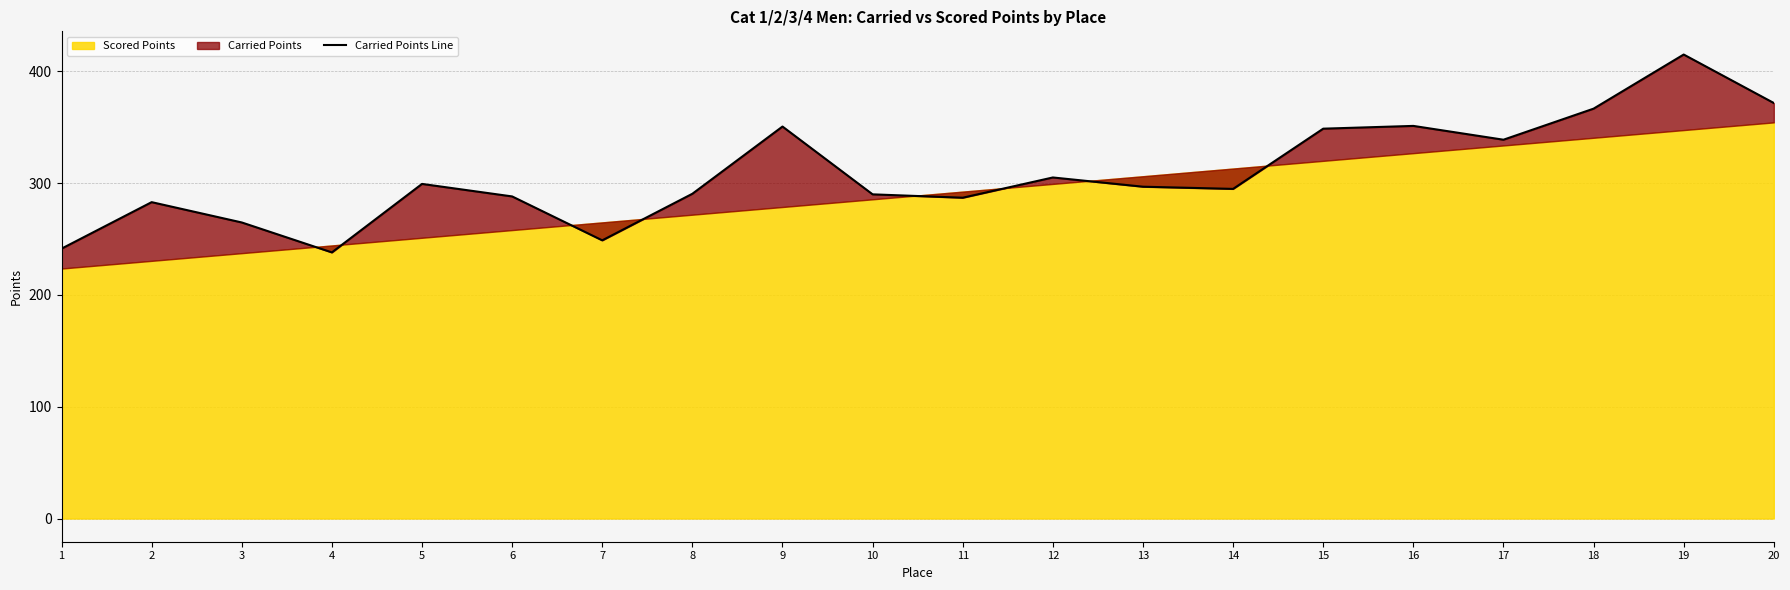

Reading left to right, transcribe all the data shown in this chart.

241.5	283.1	264.9	238.1	299.4	288.2	248.9	290.6	350.7	290.1	287.1	305.2	296.9	294.9	348.8	351.3	338.9	366.7	415.2	371.8